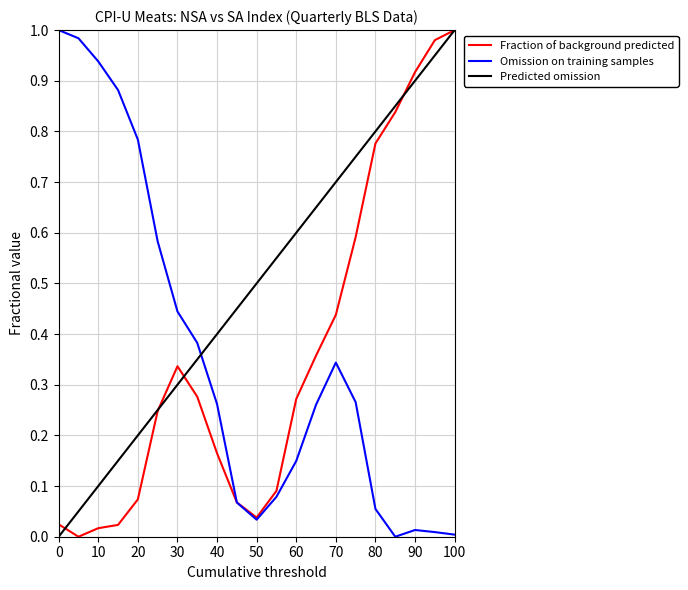

Which series has the largest total across all categories?

Predicted omission